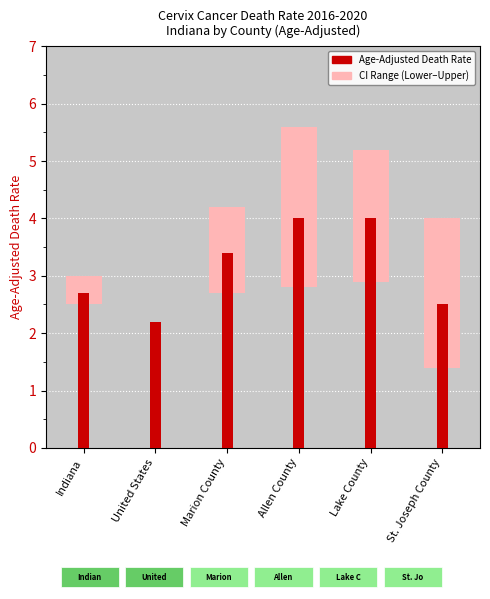

What is the total value across all series at United States?

2.2